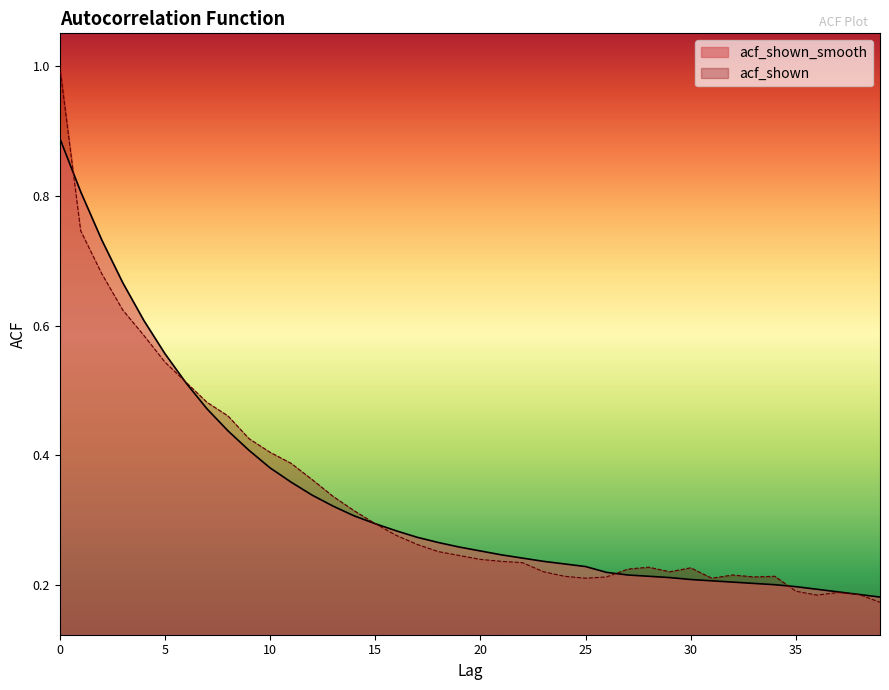

The acf_shown series shows 0.2 at 29. True or false?

True